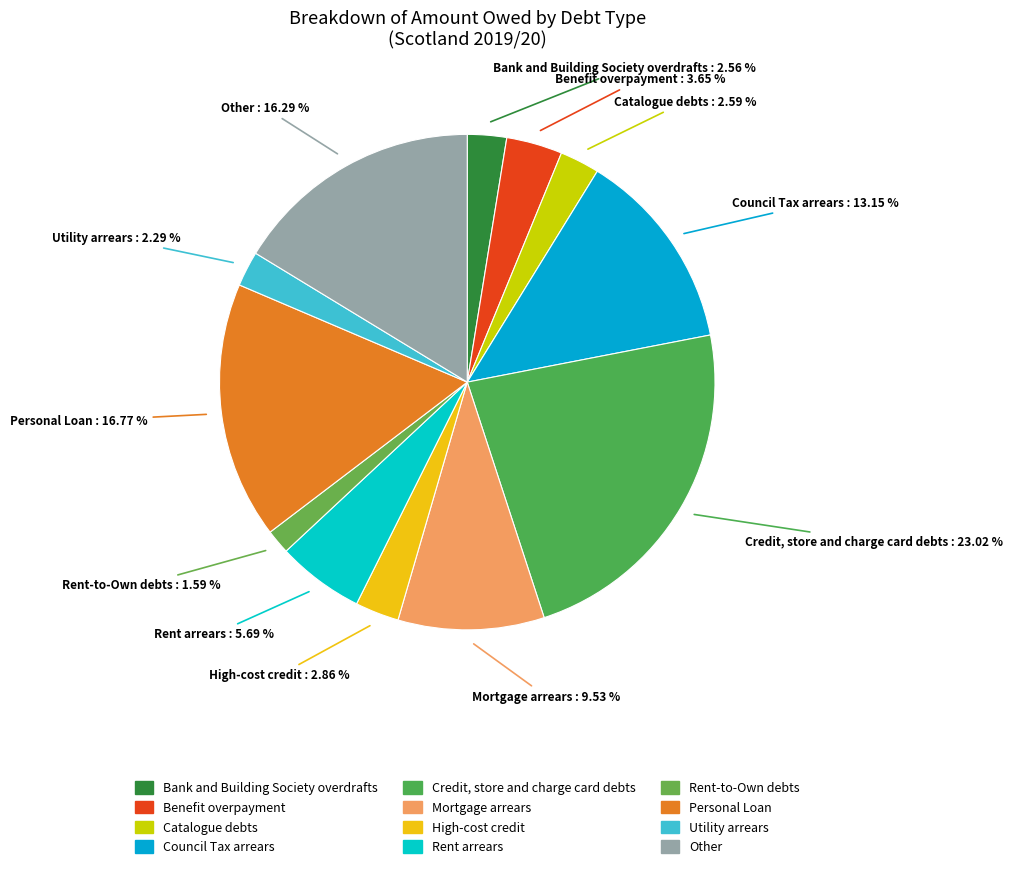

What portion of the pie excludes Credit, store and charge card debts?

77.0%